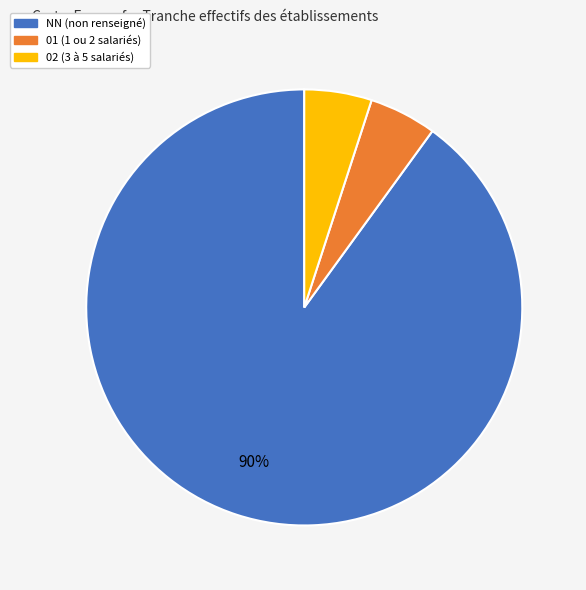

Is there a majority slice in this chart?

Yes